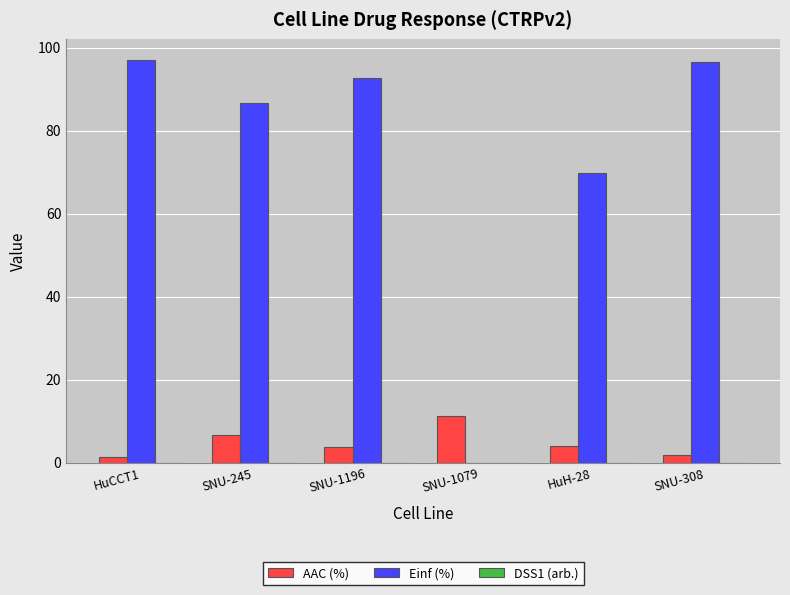

What is the spread (max minus min) of values at SNU-1196?

88.9